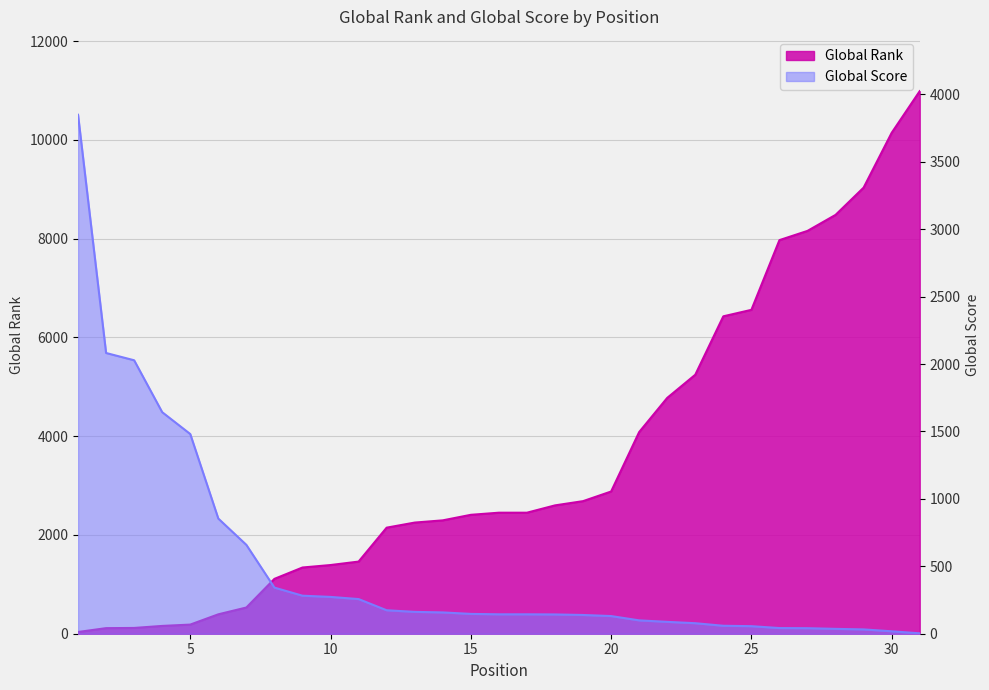

At how many categories does at least one series exceed 3526?

12